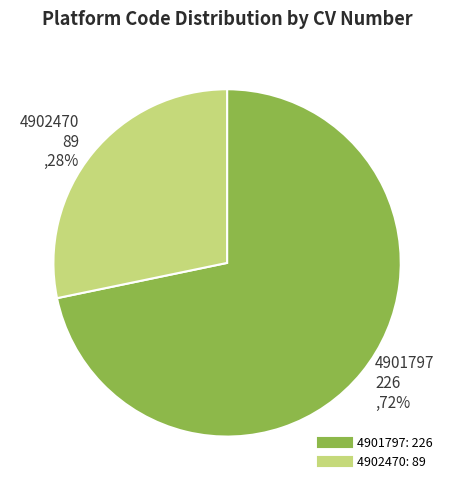

How many segments does this pie chart have?

2